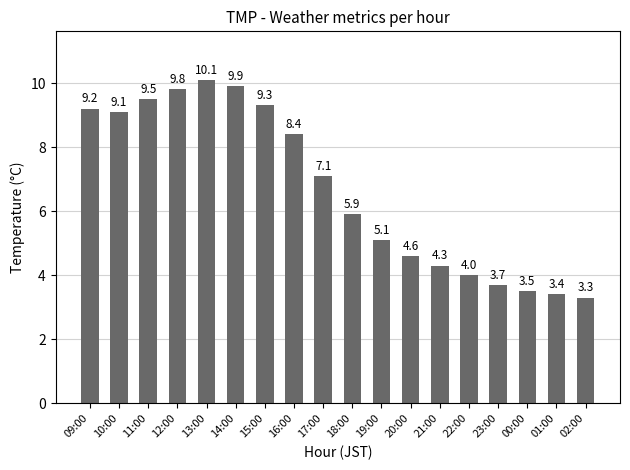

At which label is the value closest to 6?

18:00